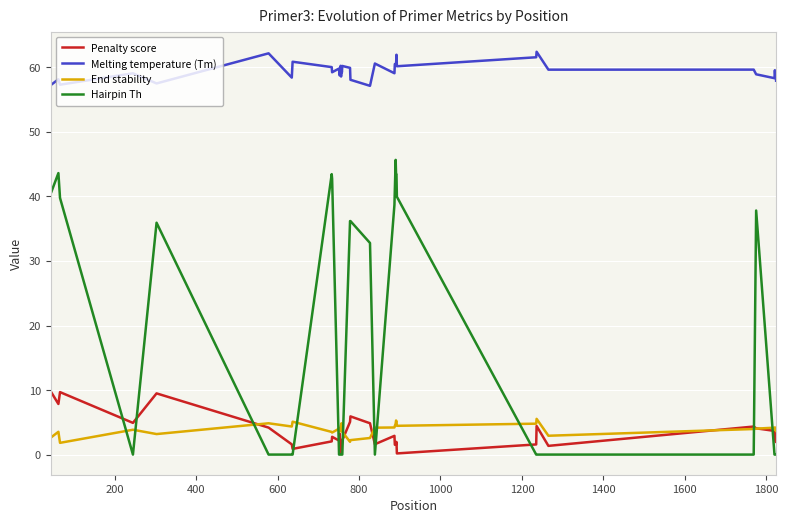

True or false: End stability and Melting temperature (Tm) cross at least once.

False